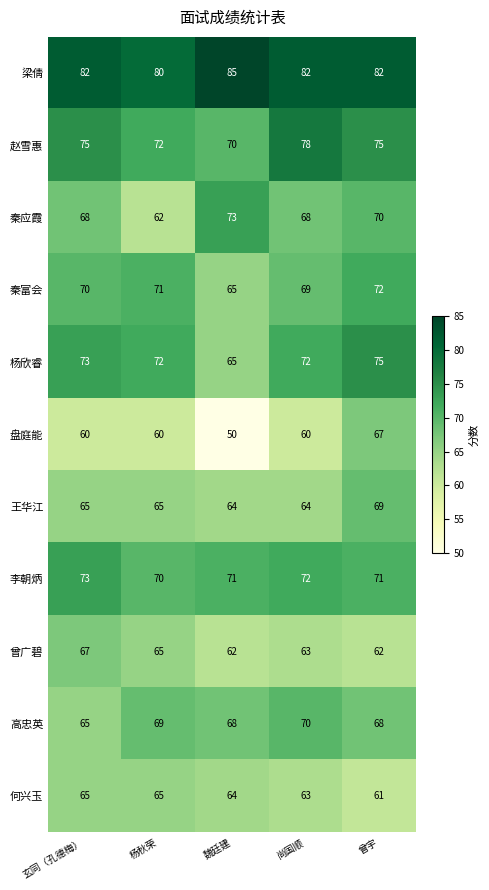

The value of 杨欣睿 at 曾宇 is 112. True or false?

False